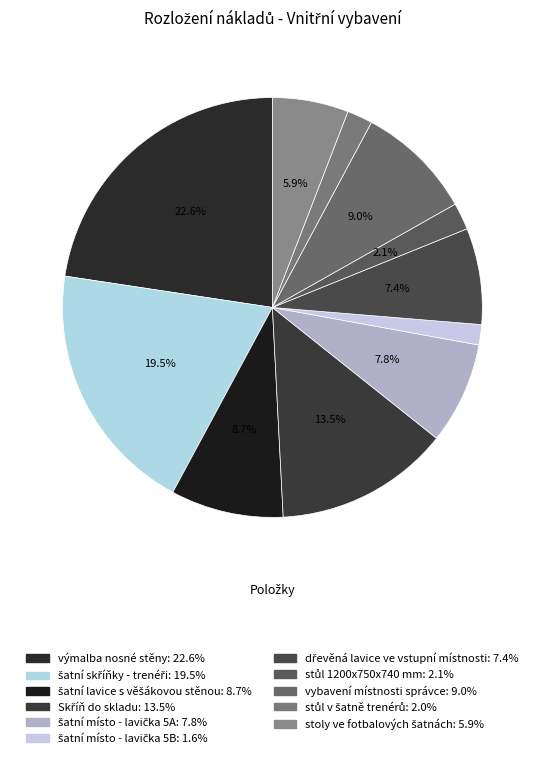

What percentage do šatní lavice s věšákovou stěnou and dřevěná lavice ve vstupní místnosti together represent?

16.1%